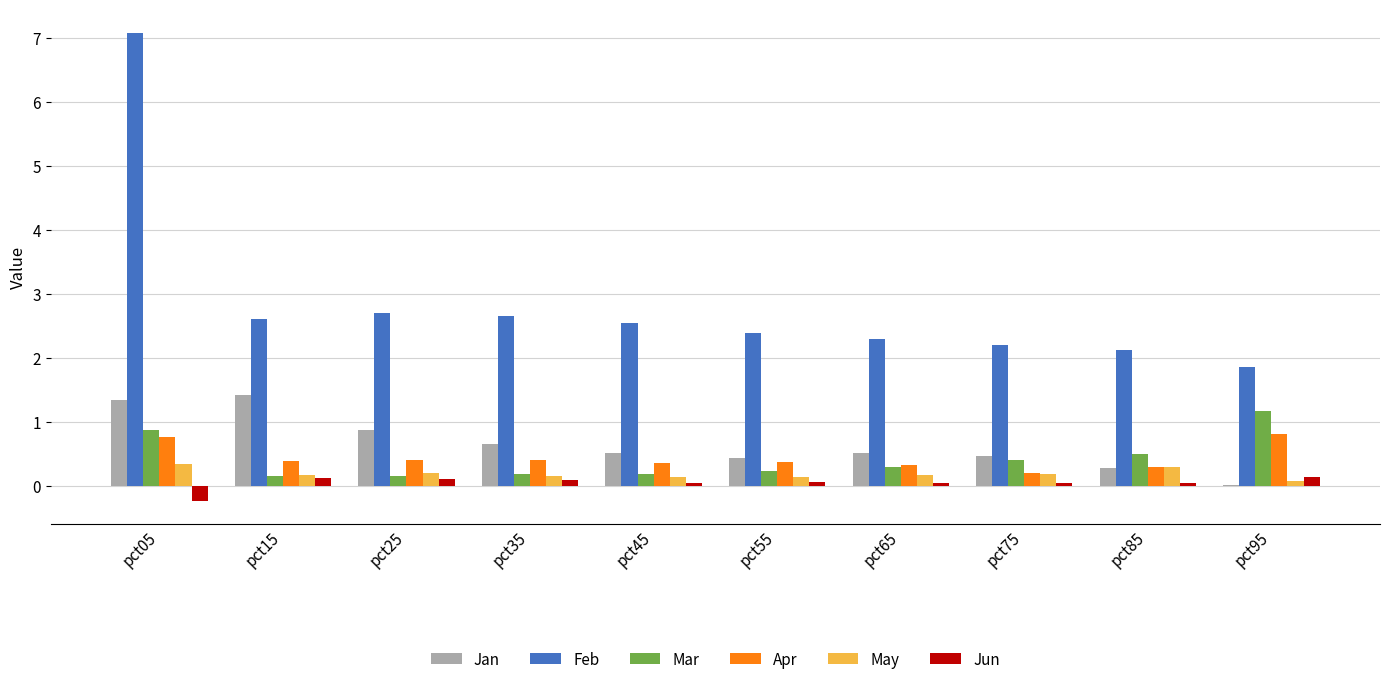

Is it true that Feb equals 2.7 at pct35?

True